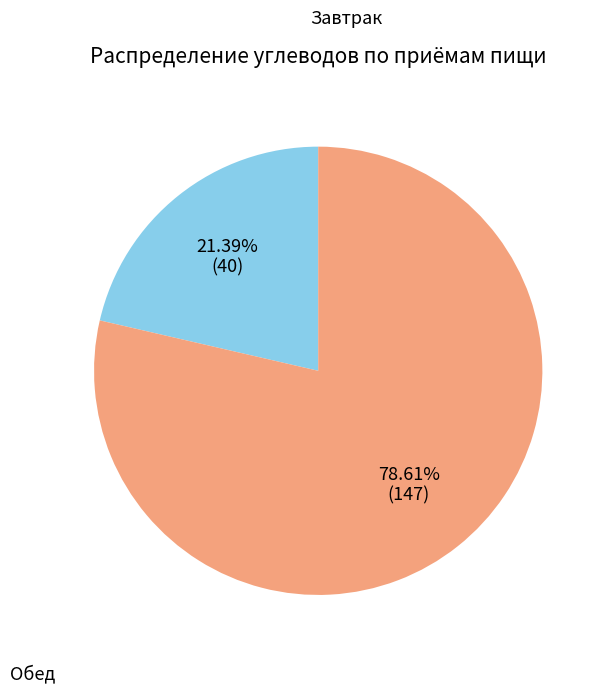

Is there a majority slice in this chart?

Yes